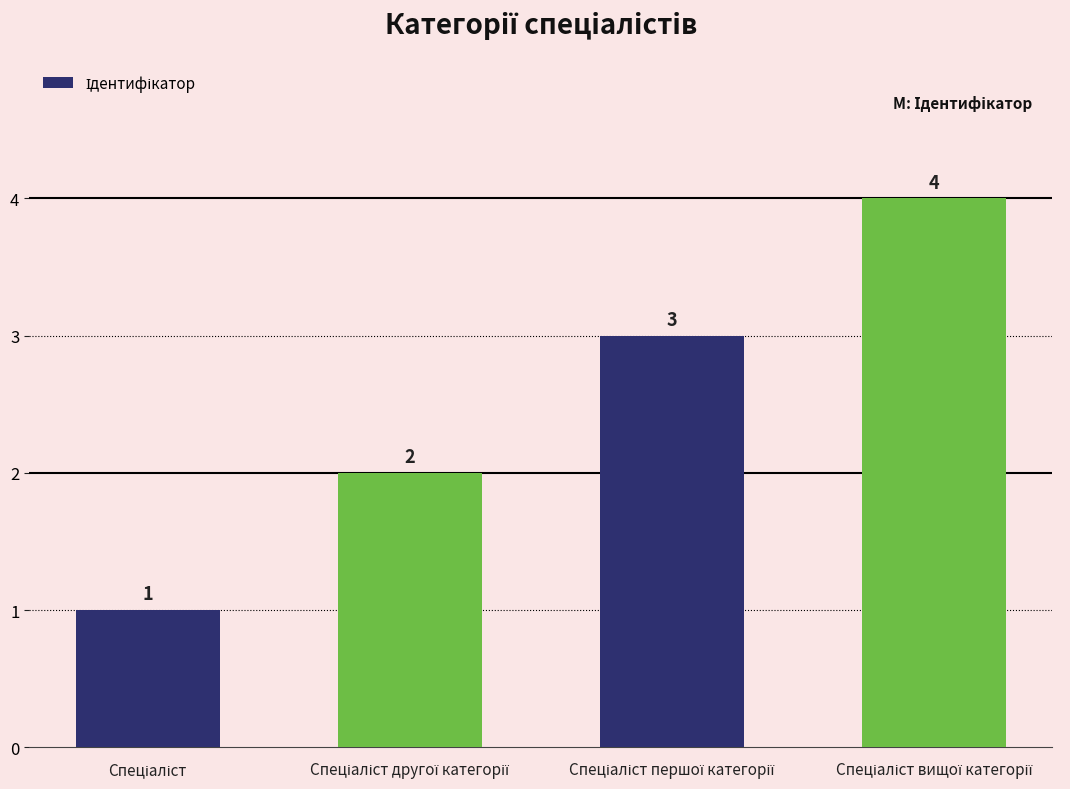

How many values are below 3?

2